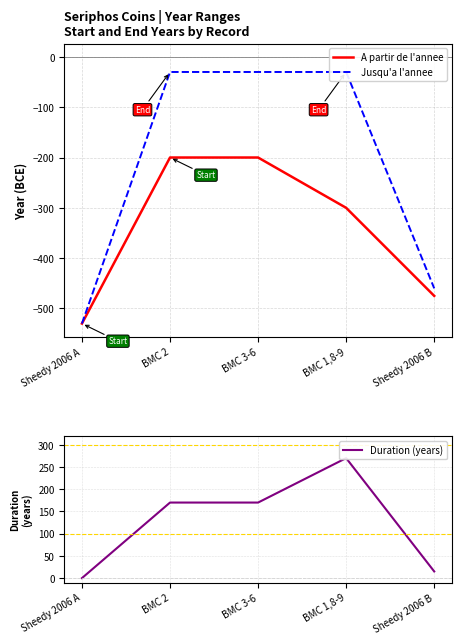

What is the label of the 4th point from the left?

BMC 1,8-9